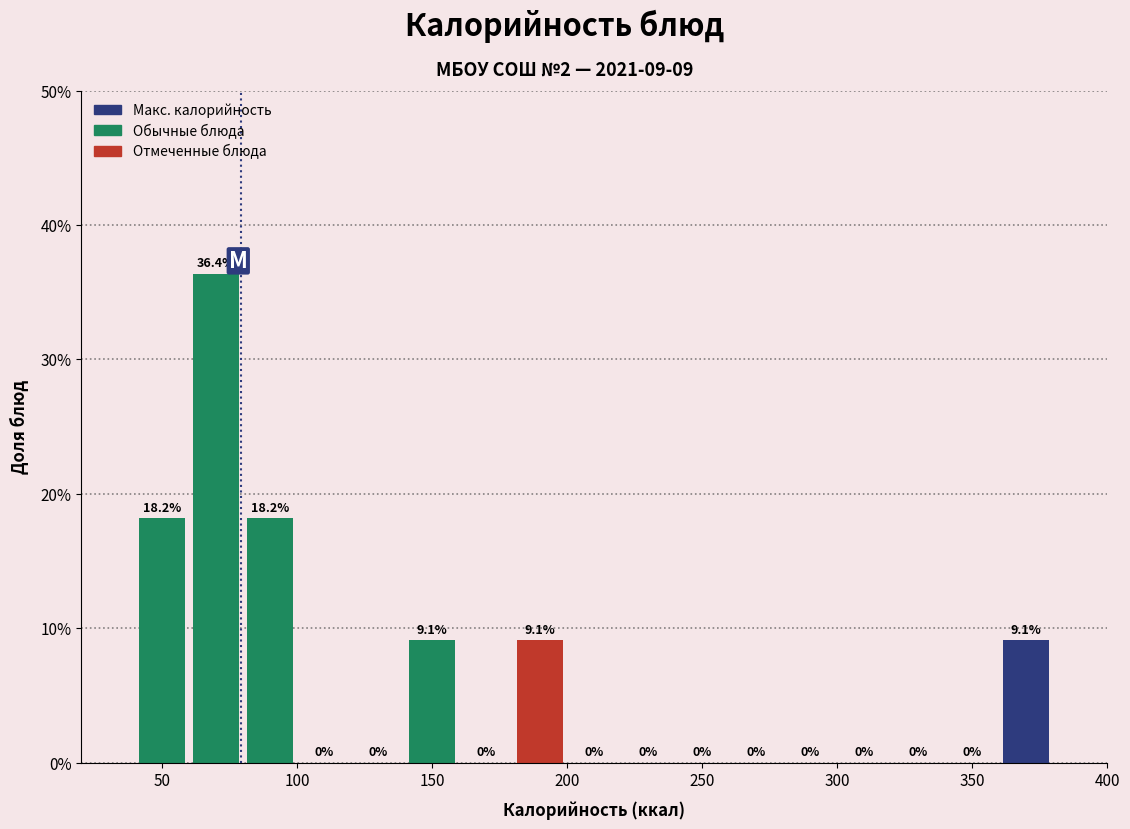

Over which range of the x-axis is the bar tallest?

60 to 80